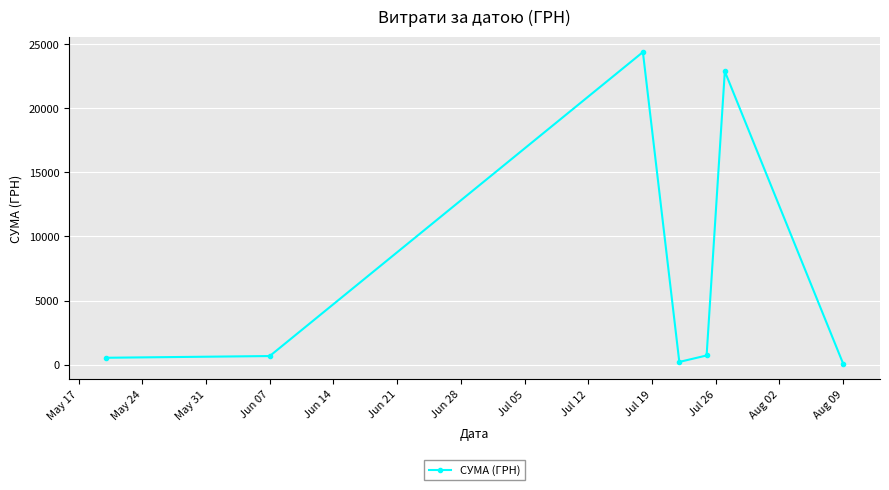

What is the average value?

7063.6